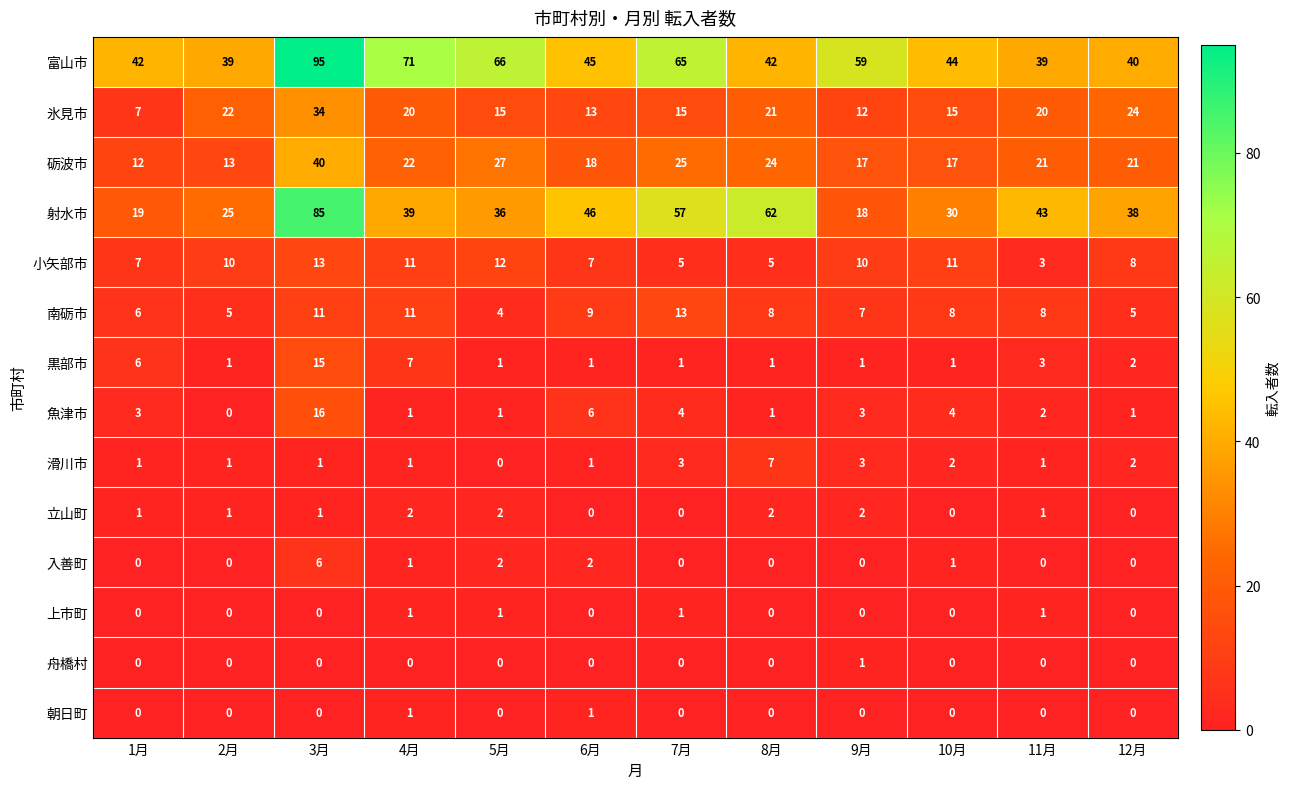

Which series has the largest total across all categories?

富山市